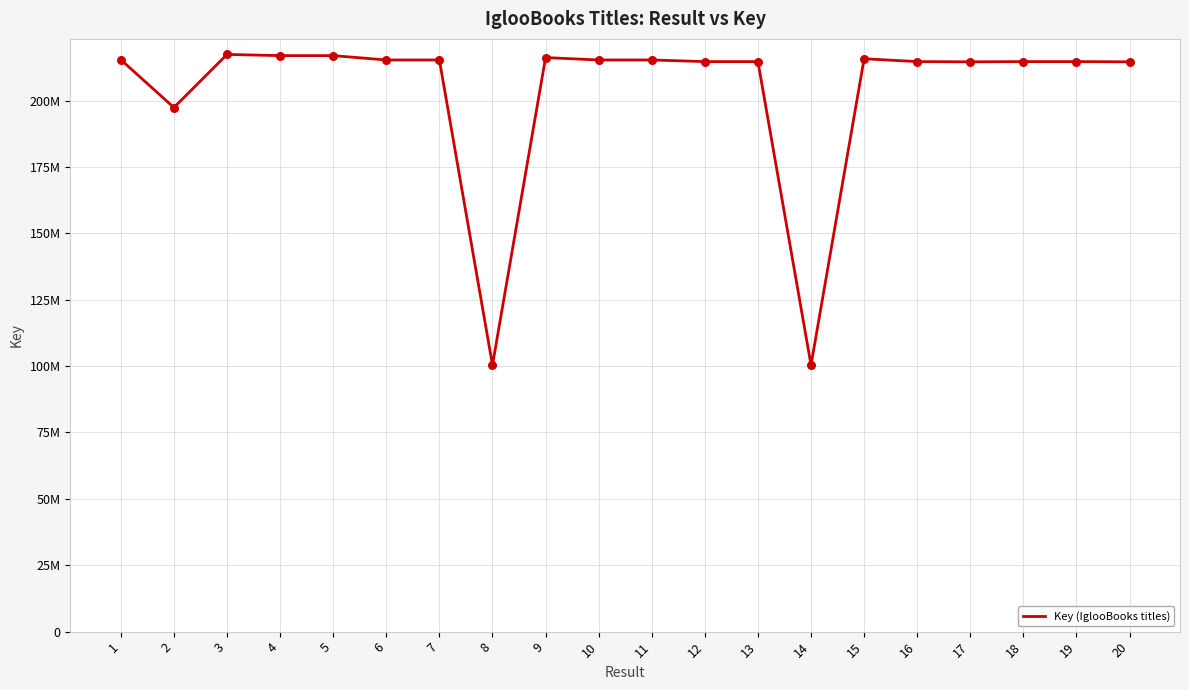

What is the change in value from 2 to 11?

+17918335